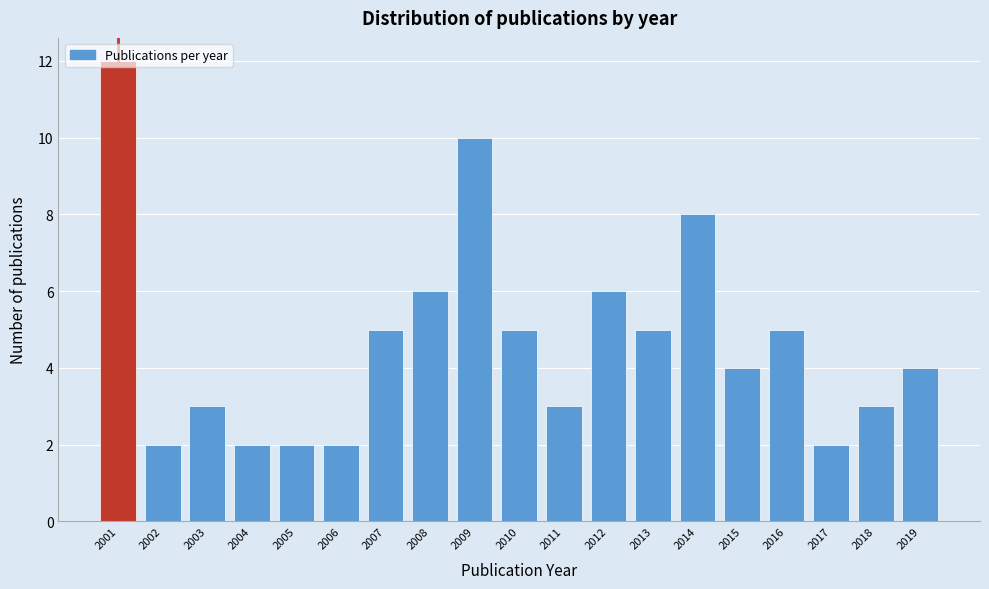

The chart shows a value of 5 at 2011. True or false?

False